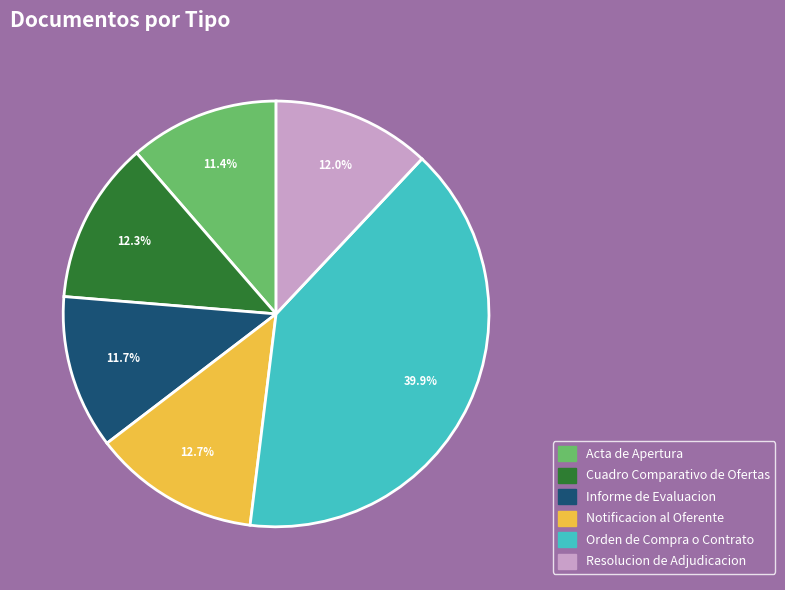

Count the number of slices in the pie.

6